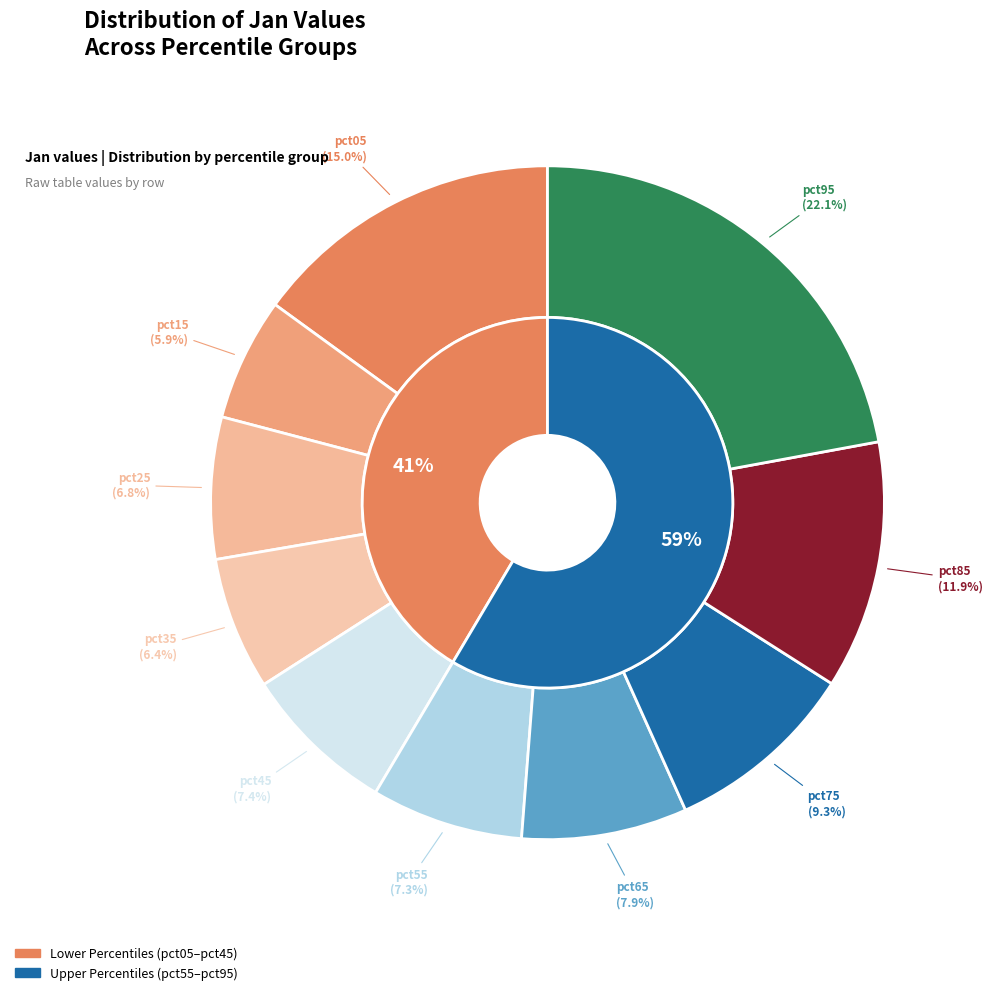

Between pct35 and pct65, which is larger?

pct65